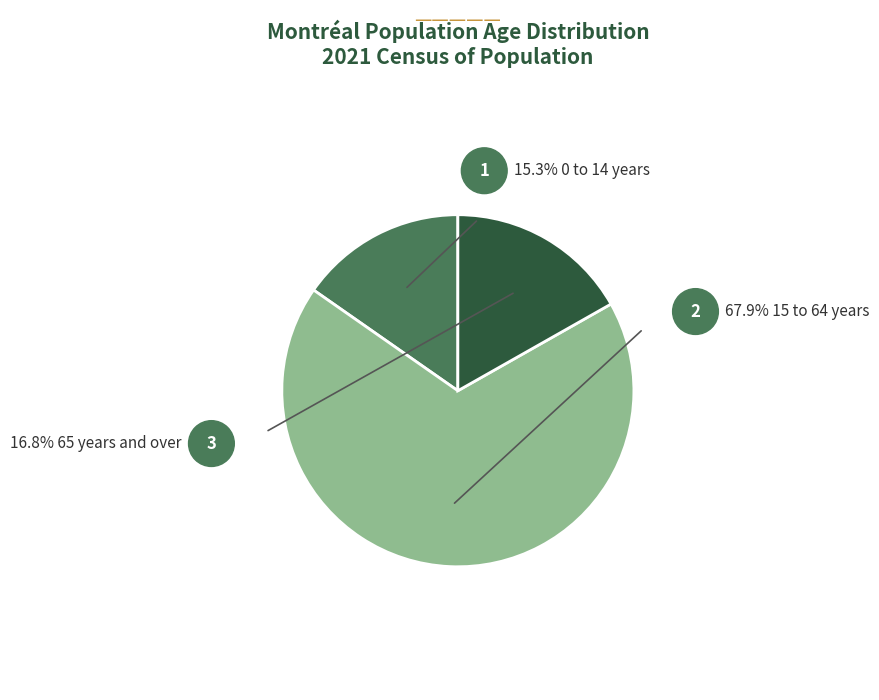

To the nearest percent, what portion does 15 to 64 years represent?

68%